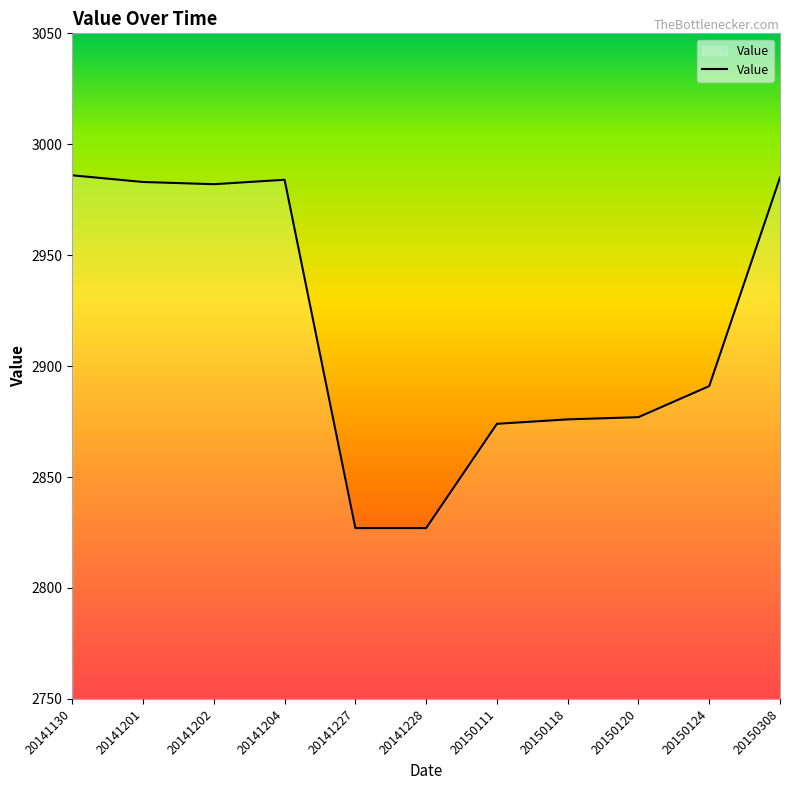

Where is the data nearest to the value 2906?

20150124